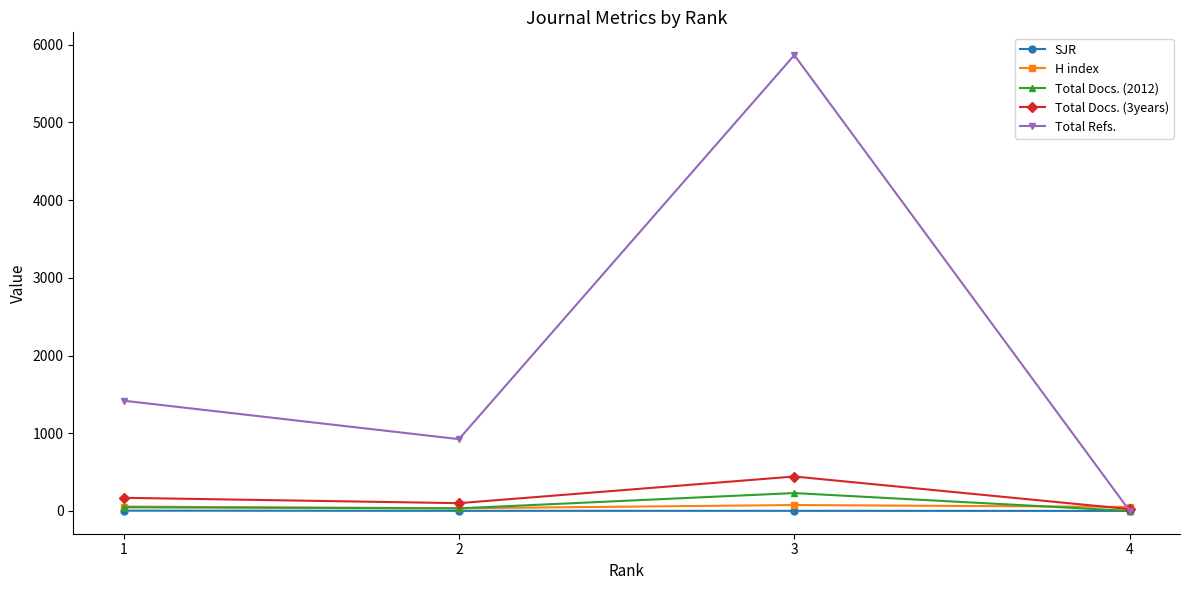

What are all the series names shown in the legend?

SJR, H index, Total Docs. (2012), Total Docs. (3years), Total Refs.